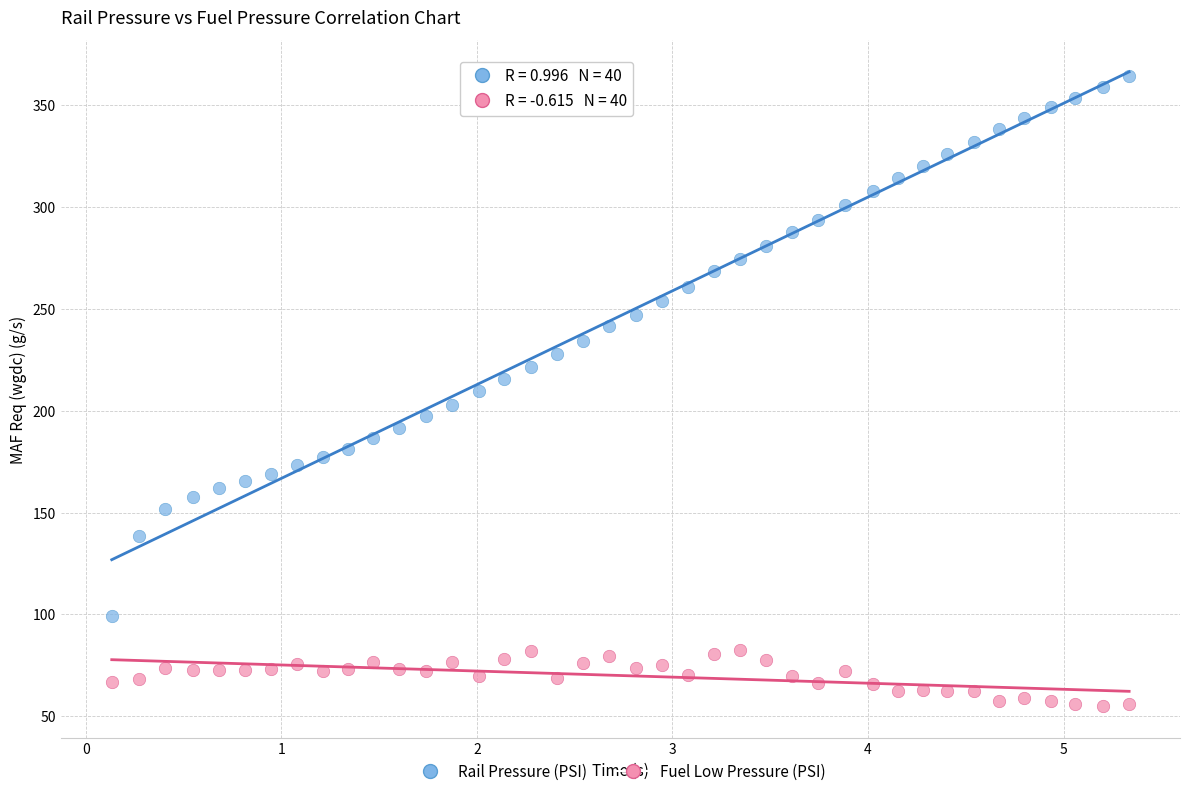

Which series has the largest Y range (max minus min)?

Rail Pressure (PSI)